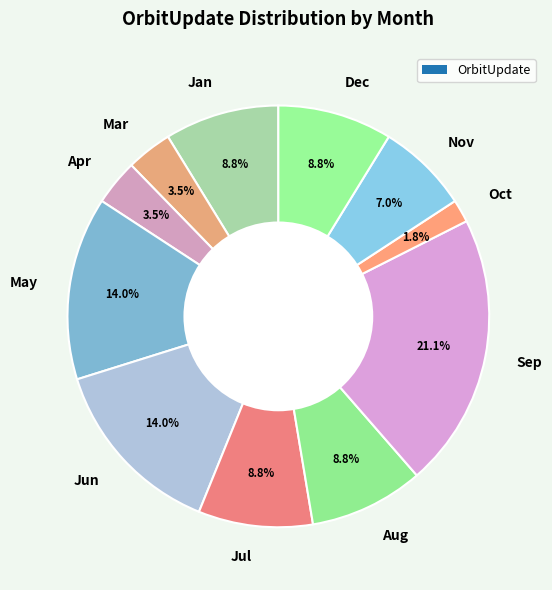

Is the sum of Jan and Aug greater than half?

No